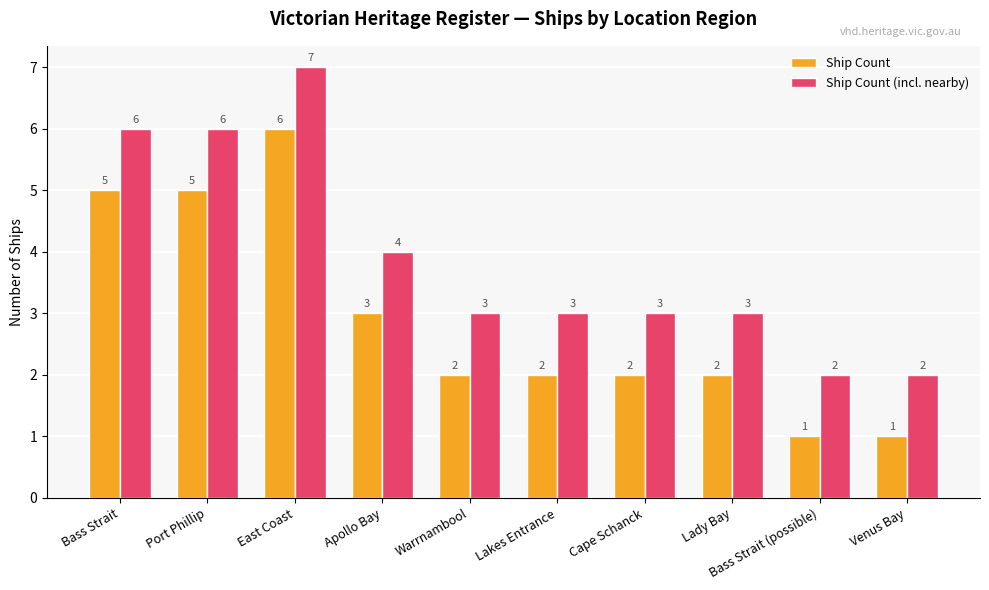

Reading left to right, list all the values displayed in this chart.

Ship Count: Bass Strait=5	Port Phillip=5	East Coast=6	Apollo Bay=3	Warrnambool=2	Lakes Entrance=2	Cape Schanck=2	Lady Bay=2	Bass Strait (possible)=1	Venus Bay=1
Ship Count (incl. nearby): Bass Strait=6	Port Phillip=6	East Coast=7	Apollo Bay=4	Warrnambool=3	Lakes Entrance=3	Cape Schanck=3	Lady Bay=3	Bass Strait (possible)=2	Venus Bay=2